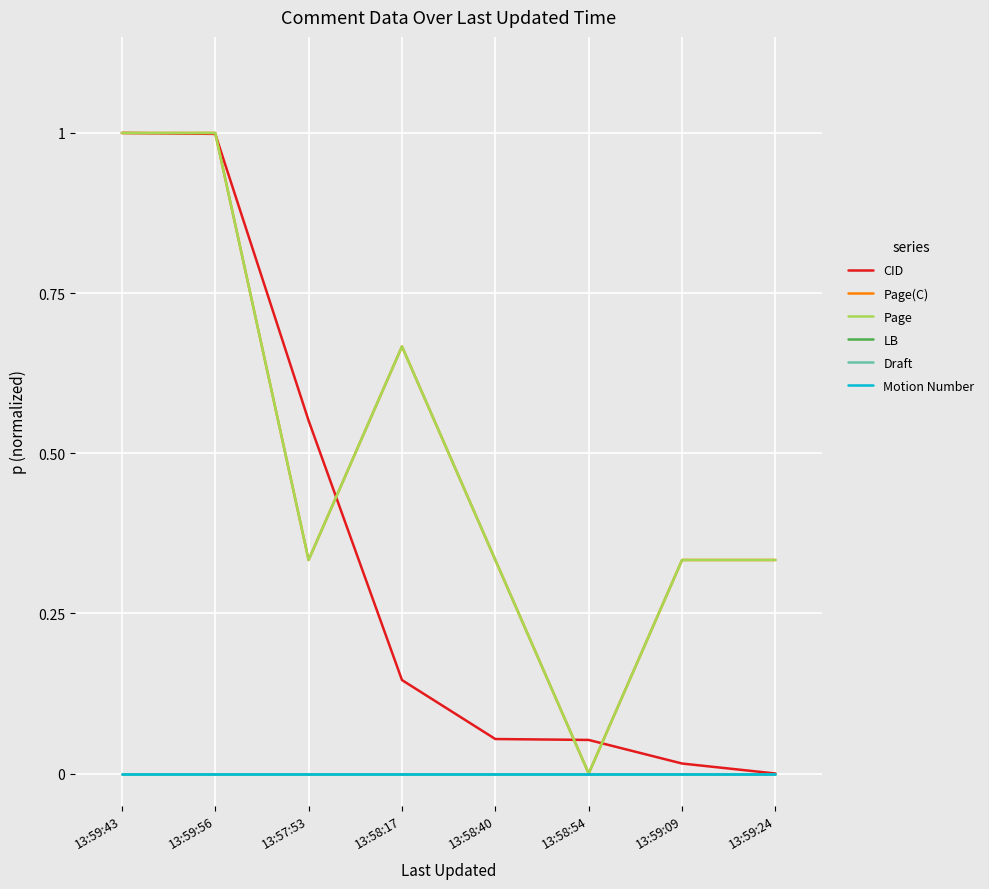

At which category is the sum across all series the highest?

13:59:43